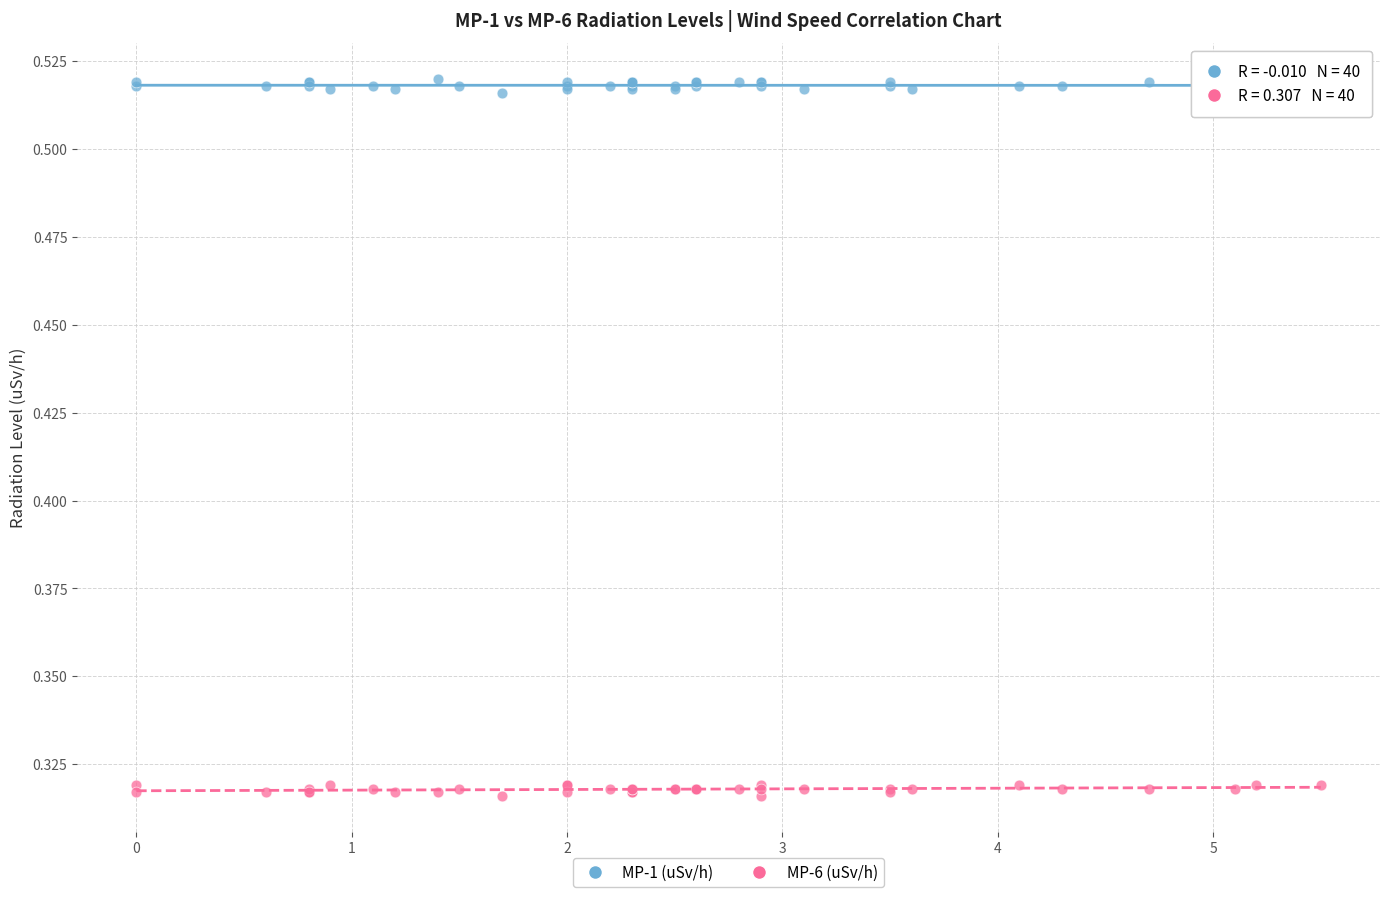

Which series reaches the maximum Y coordinate?

MP-1 (uSv/h)